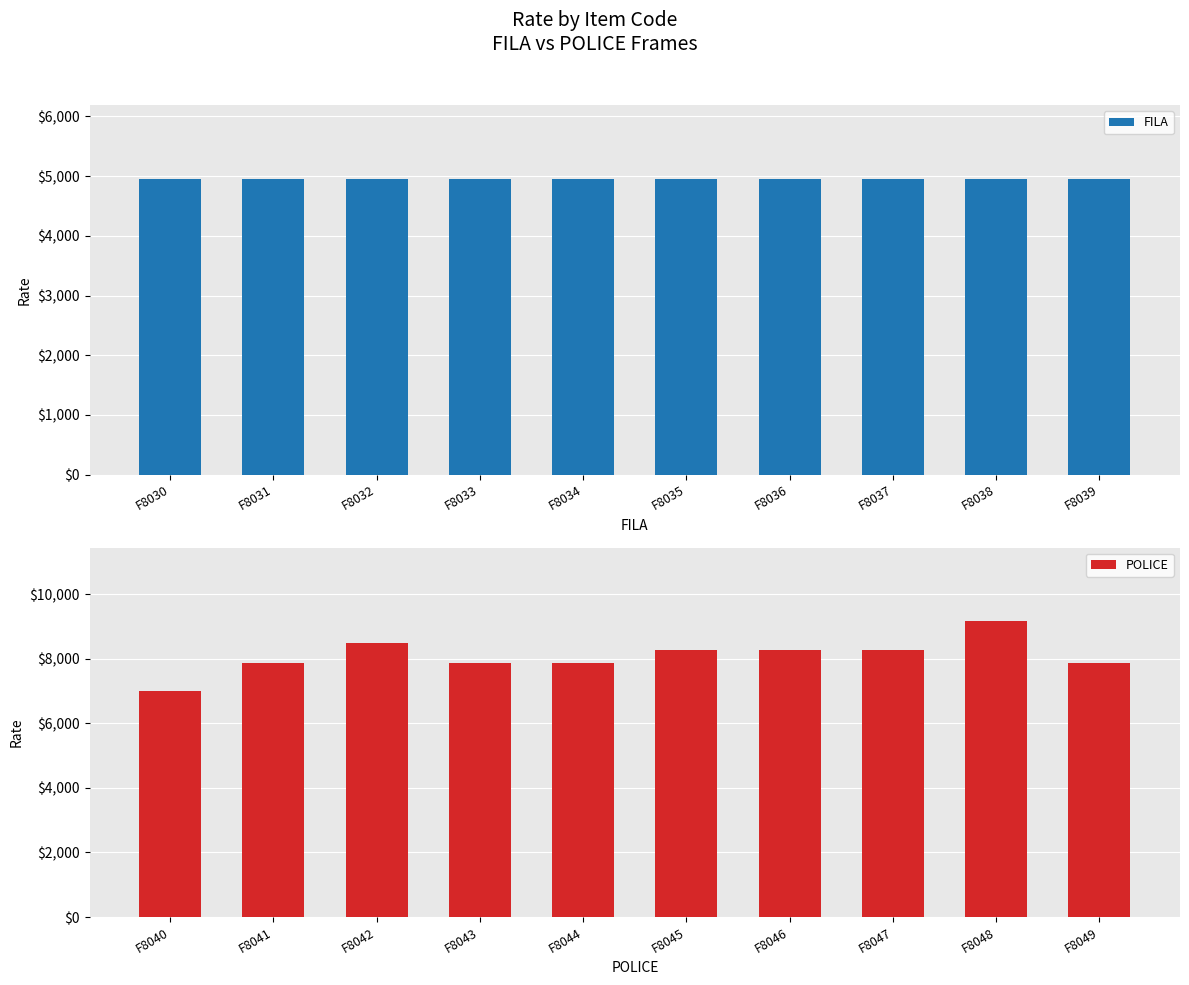

True or false: POLICE has a value of 12745 at F8048.

False